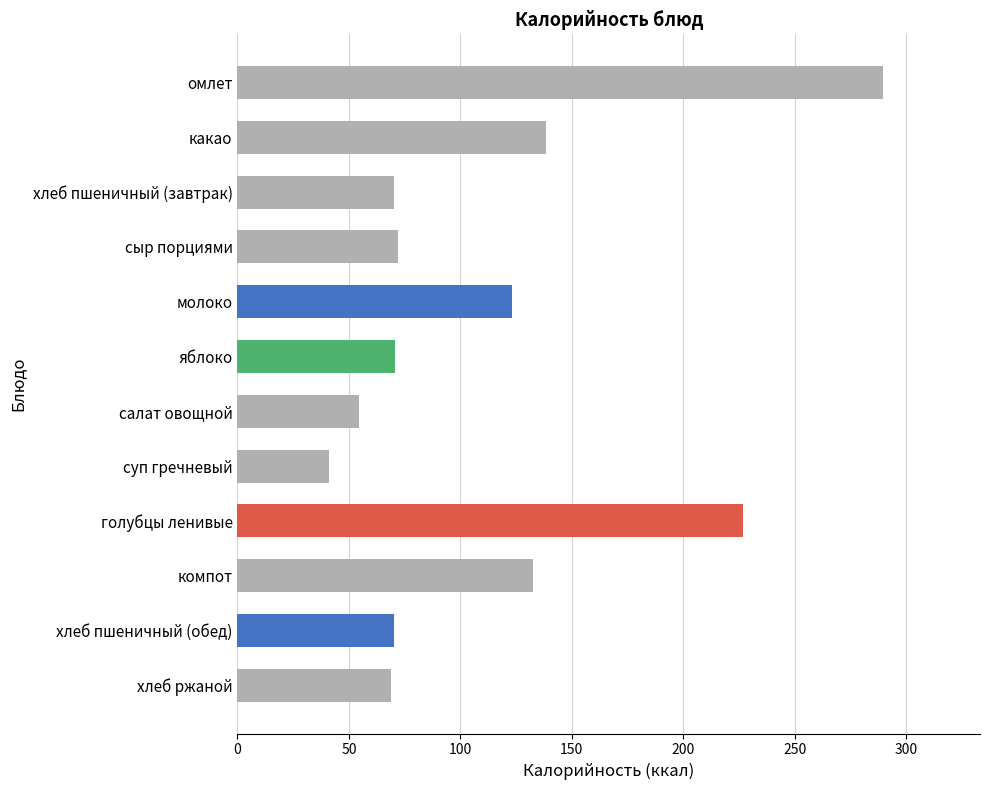

Which category has the highest value across all series?

омлет